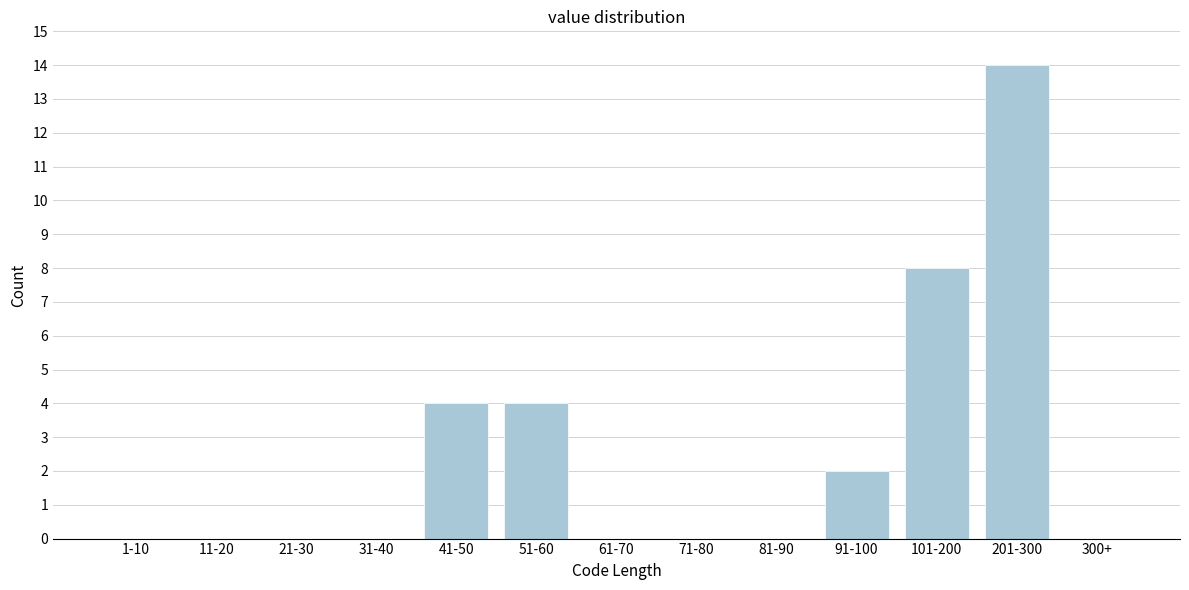

Reading left to right, transcribe all the data shown in this chart.

1-10=0	11-20=0	21-30=0	31-40=0	41-50=4	51-60=4	61-70=0	71-80=0	81-90=0	91-100=2	101-200=8	201-300=14	300+=0